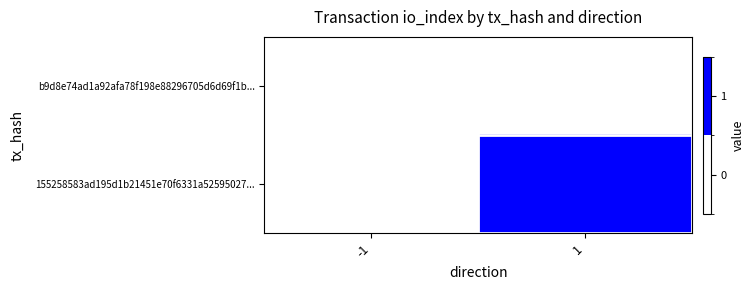

Between 1 and -1, which is larger?

1